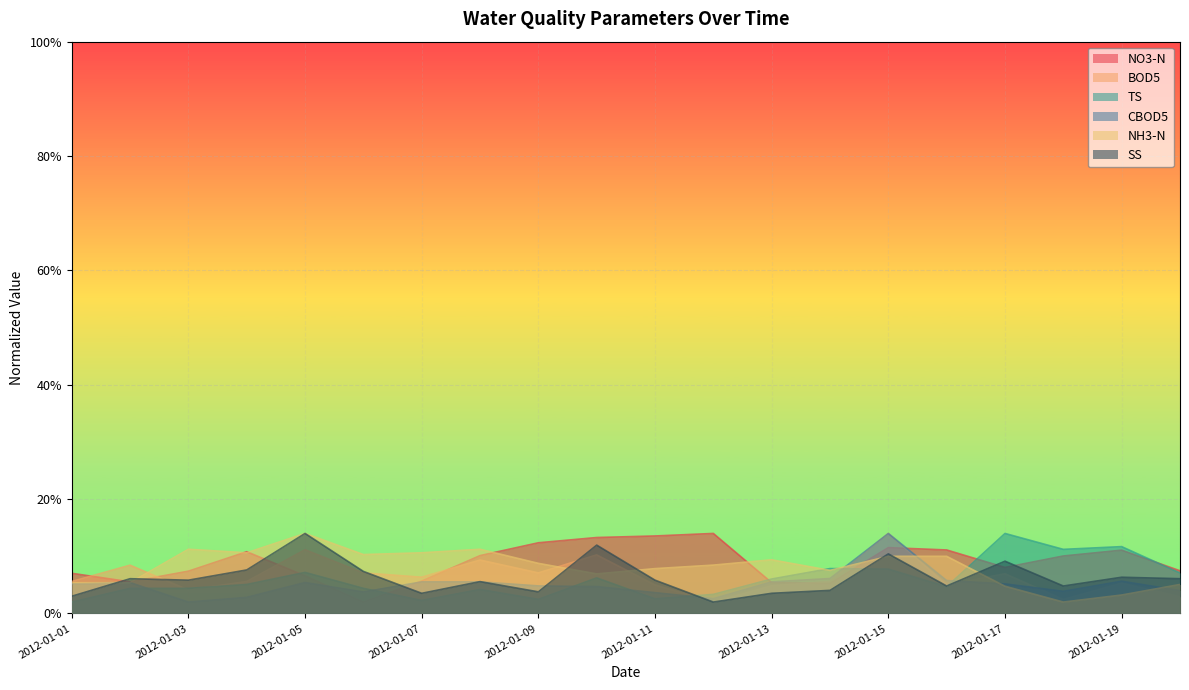

What is the difference between the maximum and minimum values in the TS series?

0.1